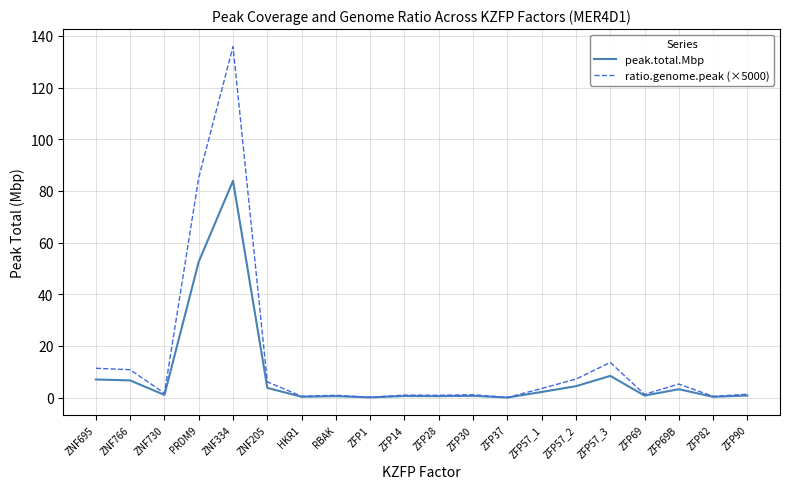

What is the total value across all series at ZFP37?

0.1